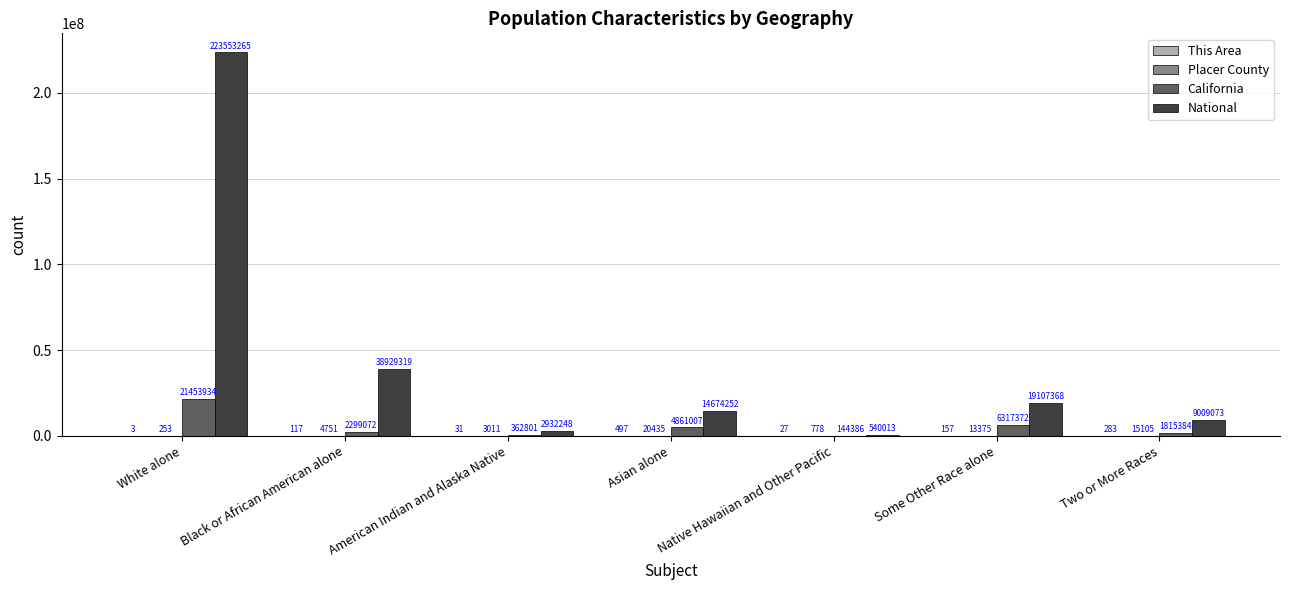

Between Asian alone and Some Other Race alone, which series saw the biggest shift?

National